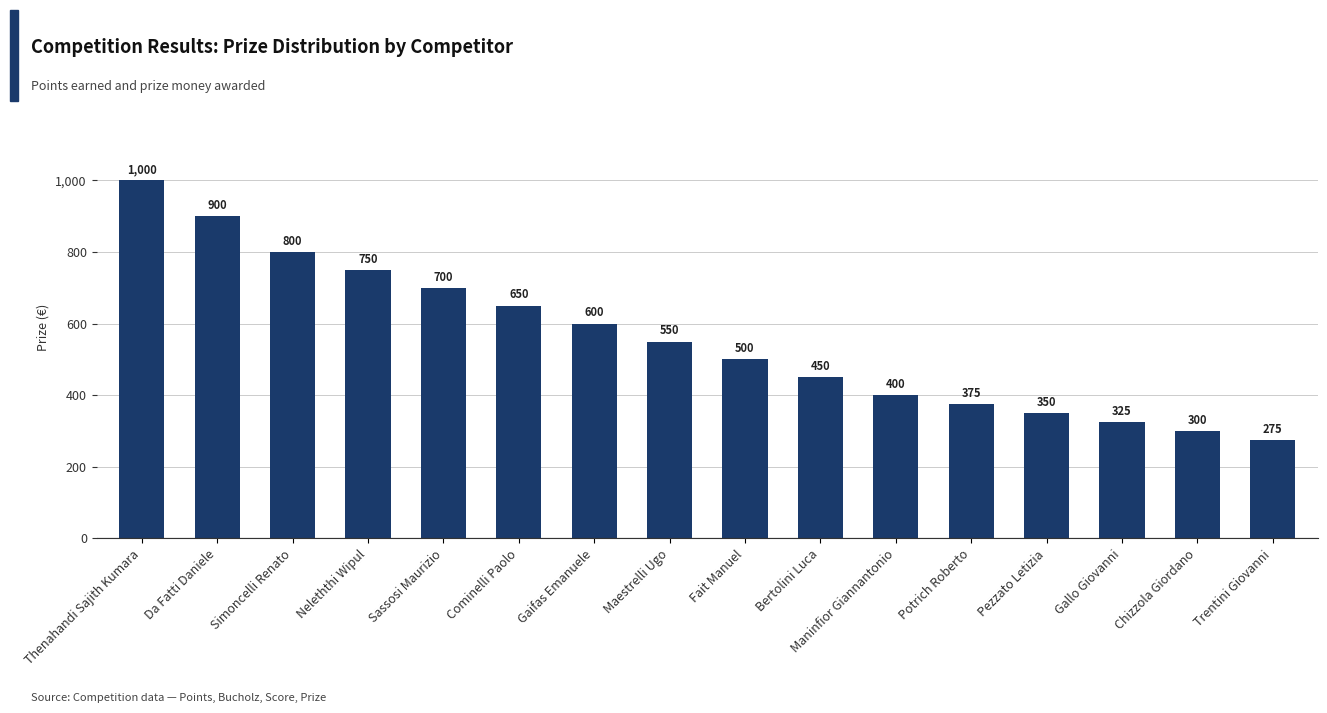

What is the change in value from Pezzato Letizia to Chizzola Giordano?

-50